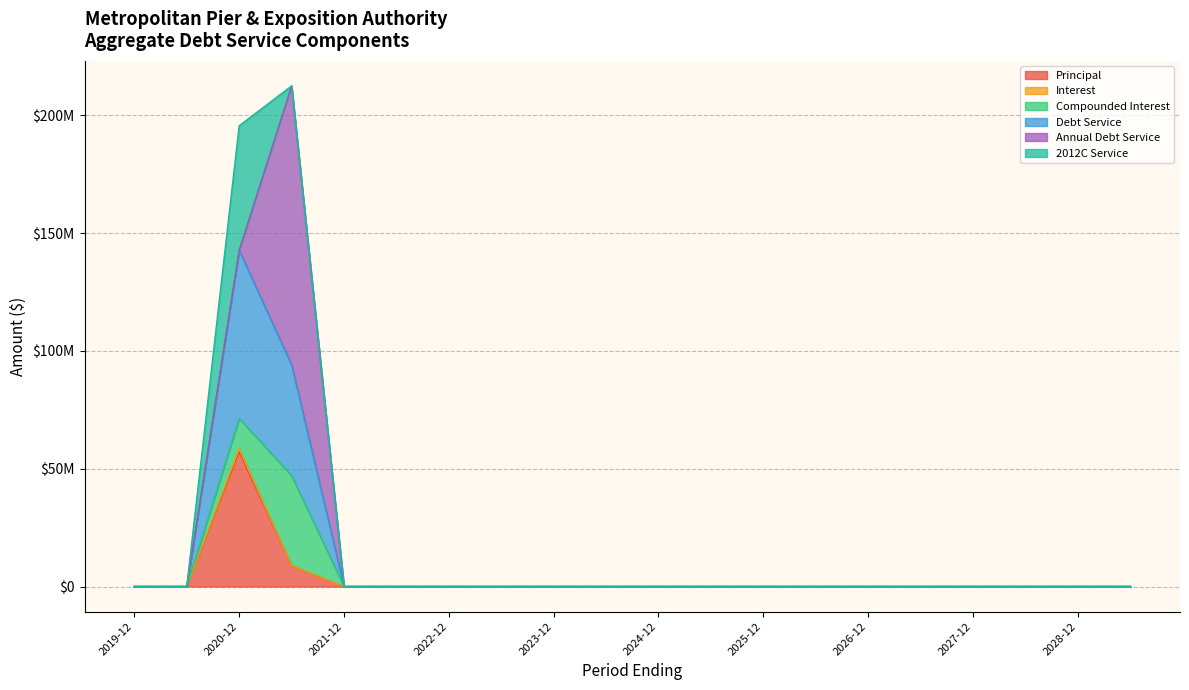

At which label does Debt Service reach its minimum?

2019-12